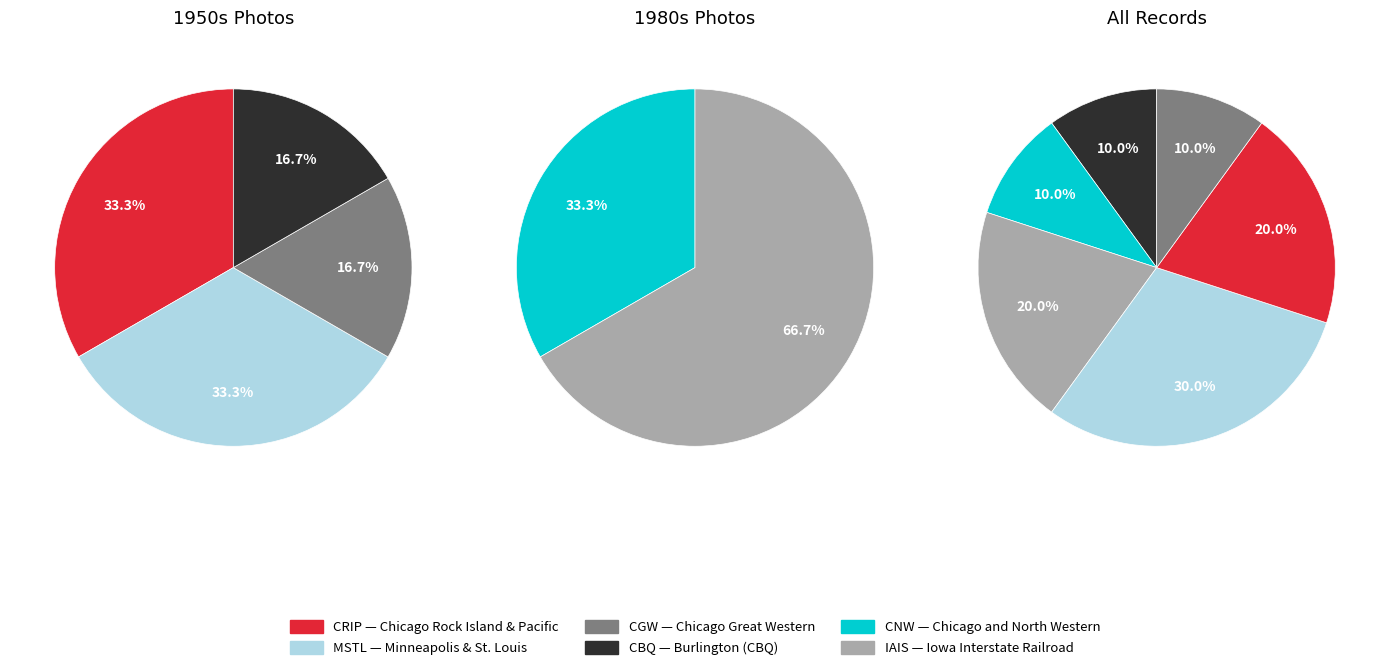

Rank the categories by value from lowest to highest.

CBQ, CNW, CGW, IAIS, CRIP, MSTL